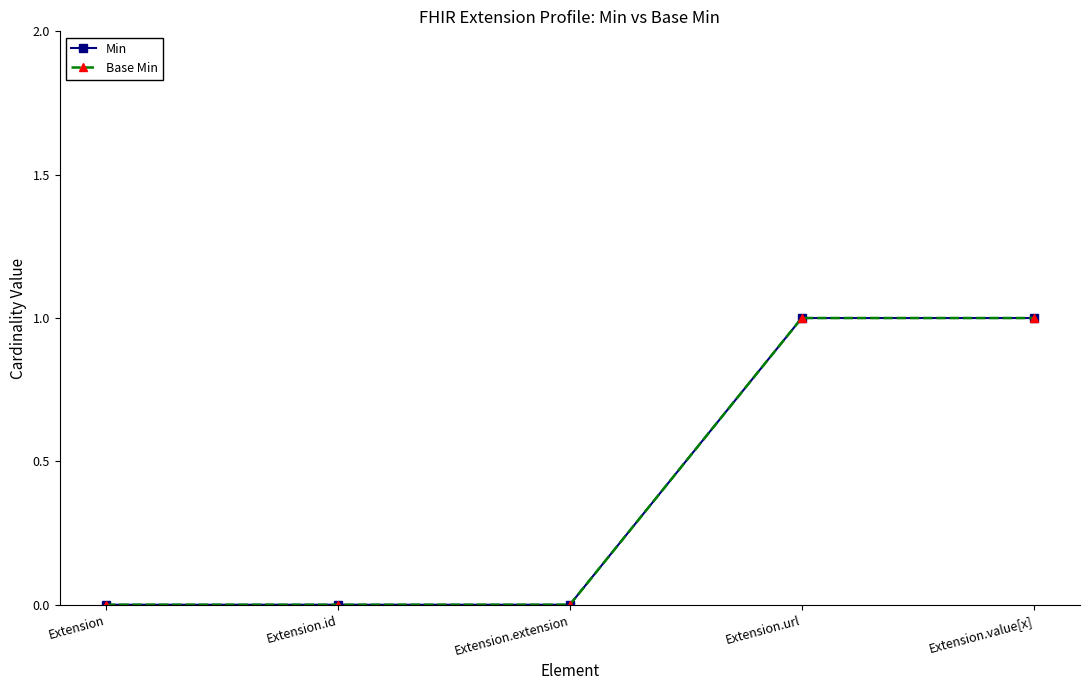

True or false: Base Min and Min intersect in this chart.

False